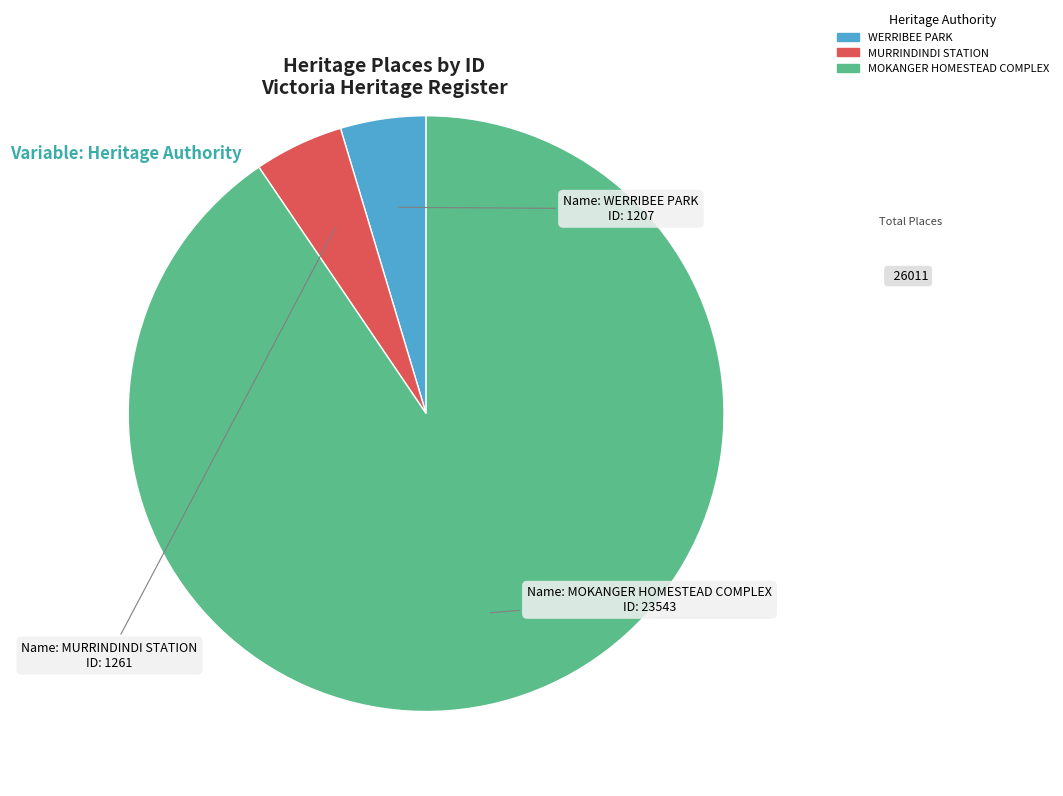

Approximately how many times larger is the value at MOKANGER HOMESTEAD COMPLEX compared to MURRINDINDI STATION?

18.7